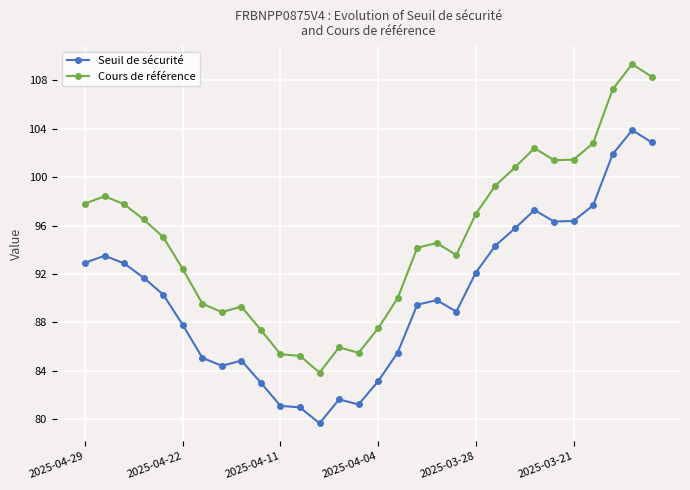

At how many categories does at least one series exceed 91?

19